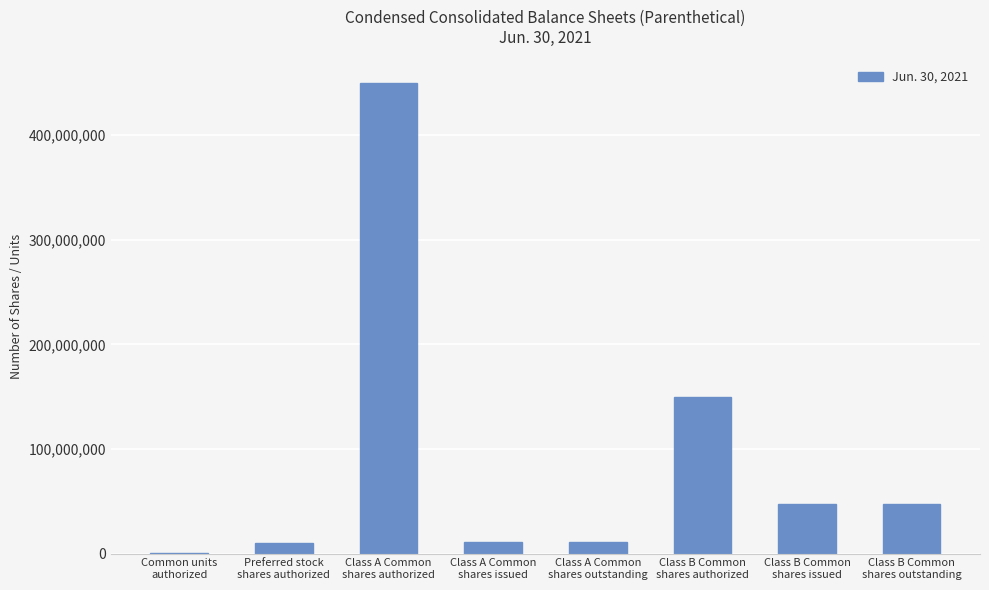

Where is the data nearest to the value 225200000?

Class B Common
shares authorized